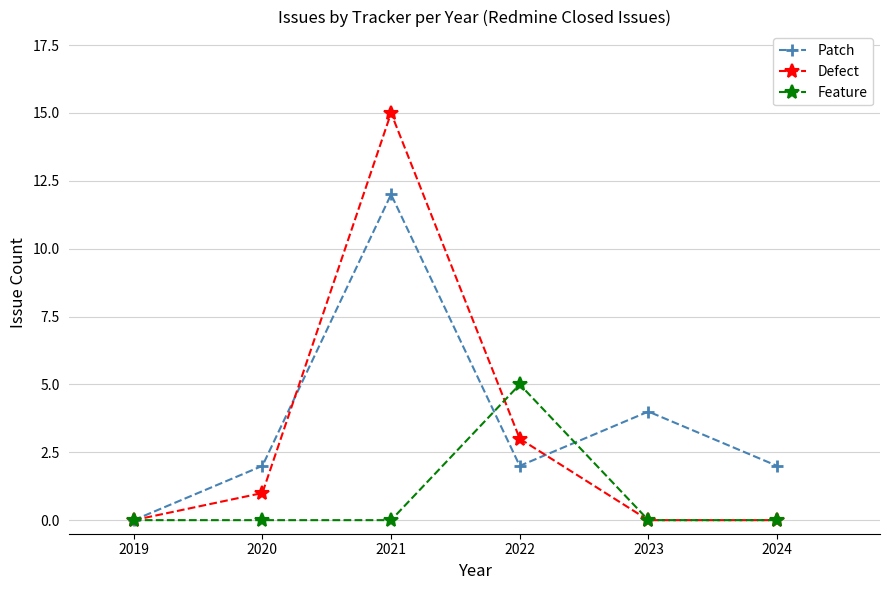

Rank the series by their maximum value, from lowest to highest.

Feature, Patch, Defect